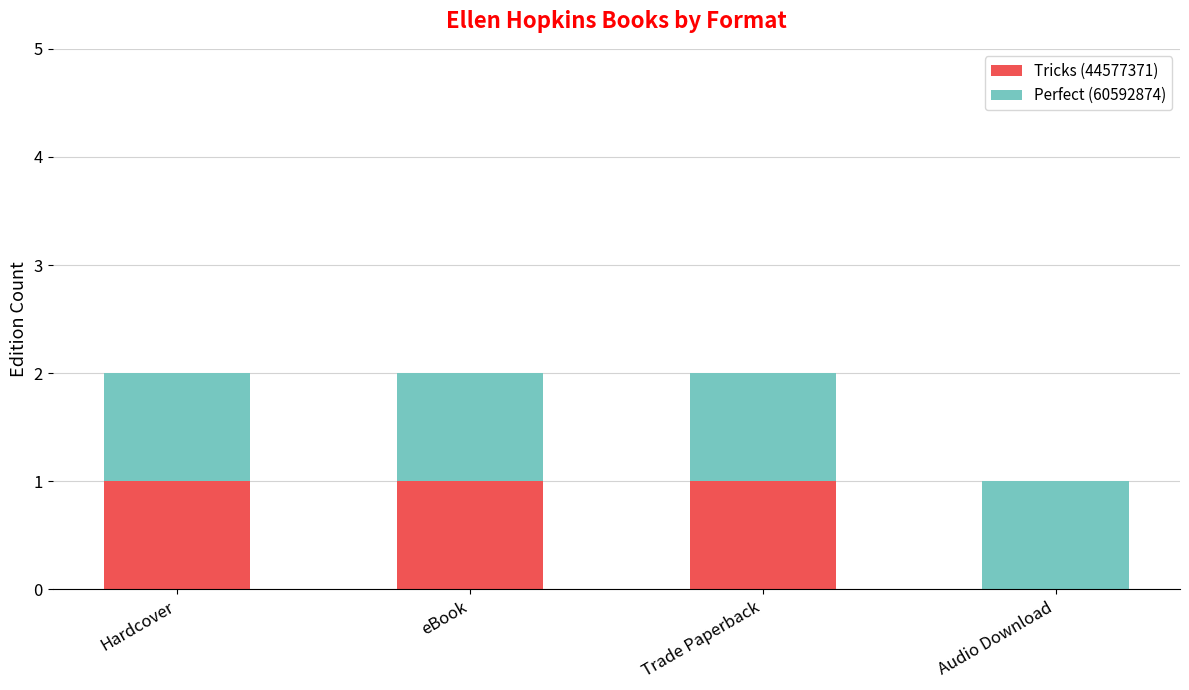

The value of Tricks (44577371) at Trade Paperback is 2. True or false?

False